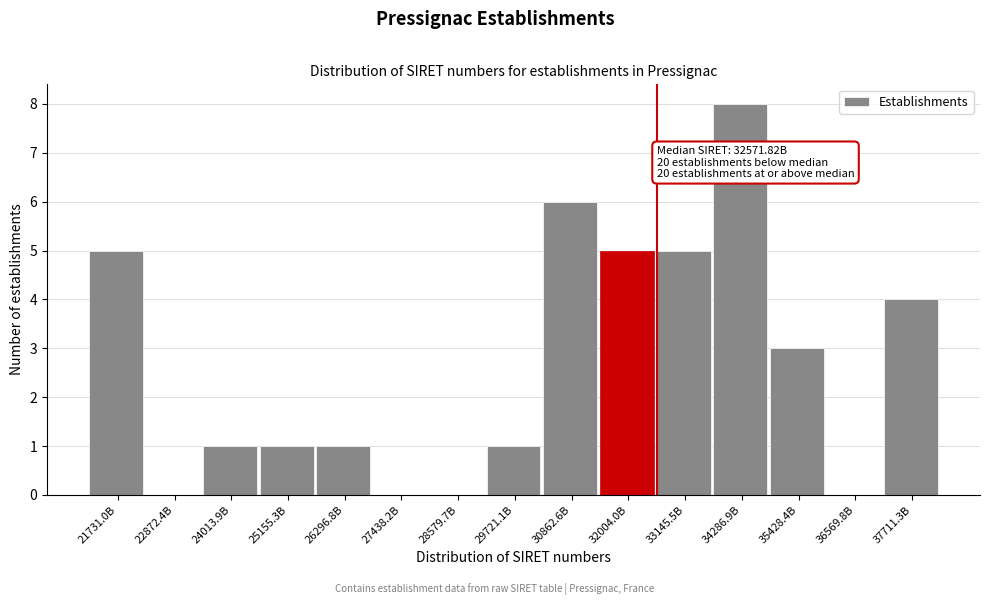

Reading left to right, extract all data points from this chart.

21731.0B=5	22872.4B=0	24013.9B=1	25155.3B=1	26296.8B=1	27438.2B=0	28579.7B=0	29721.1B=1	30862.6B=6	32004.0B=5	33145.5B=5	34286.9B=8	35428.4B=3	36569.8B=0	37711.3B=4